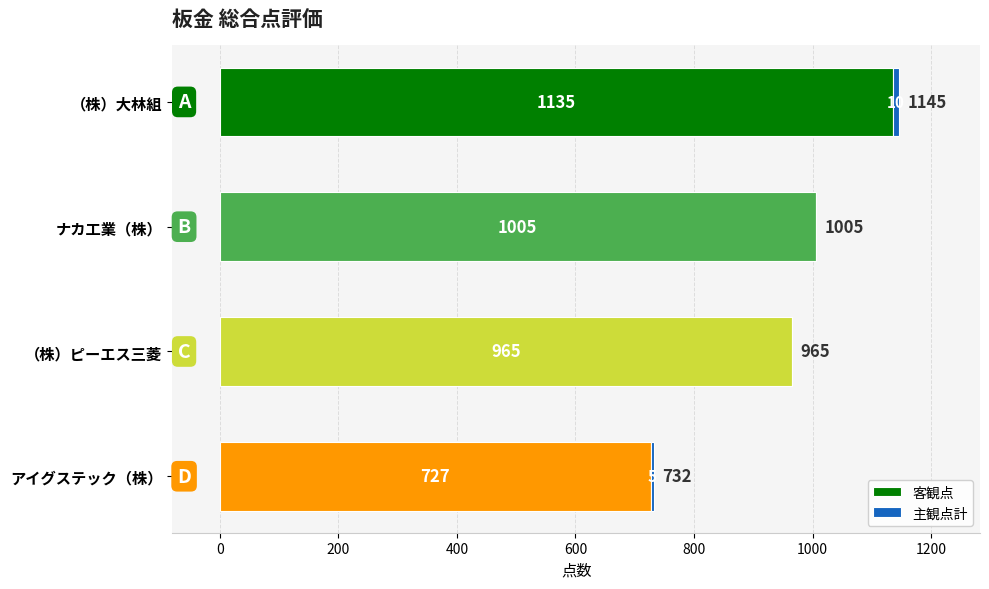

Which category has the highest value in the 客観点 series?

（株）大林組